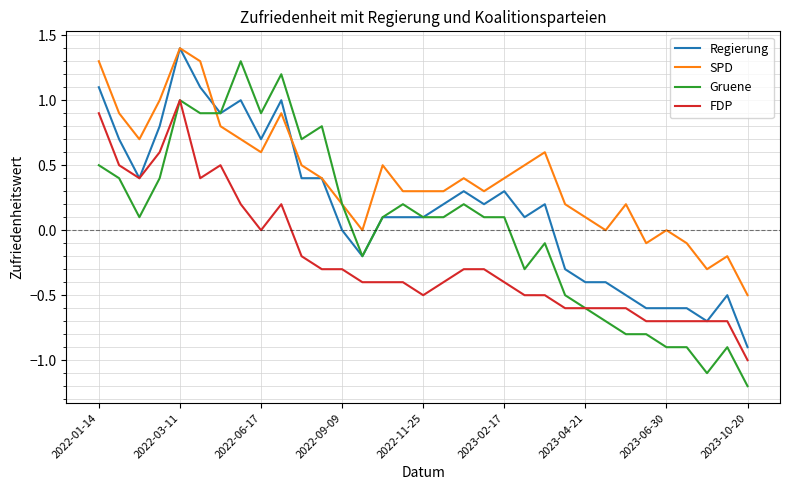

Rank the series by their average value, from lowest to highest.

FDP, Gruene, Regierung, SPD